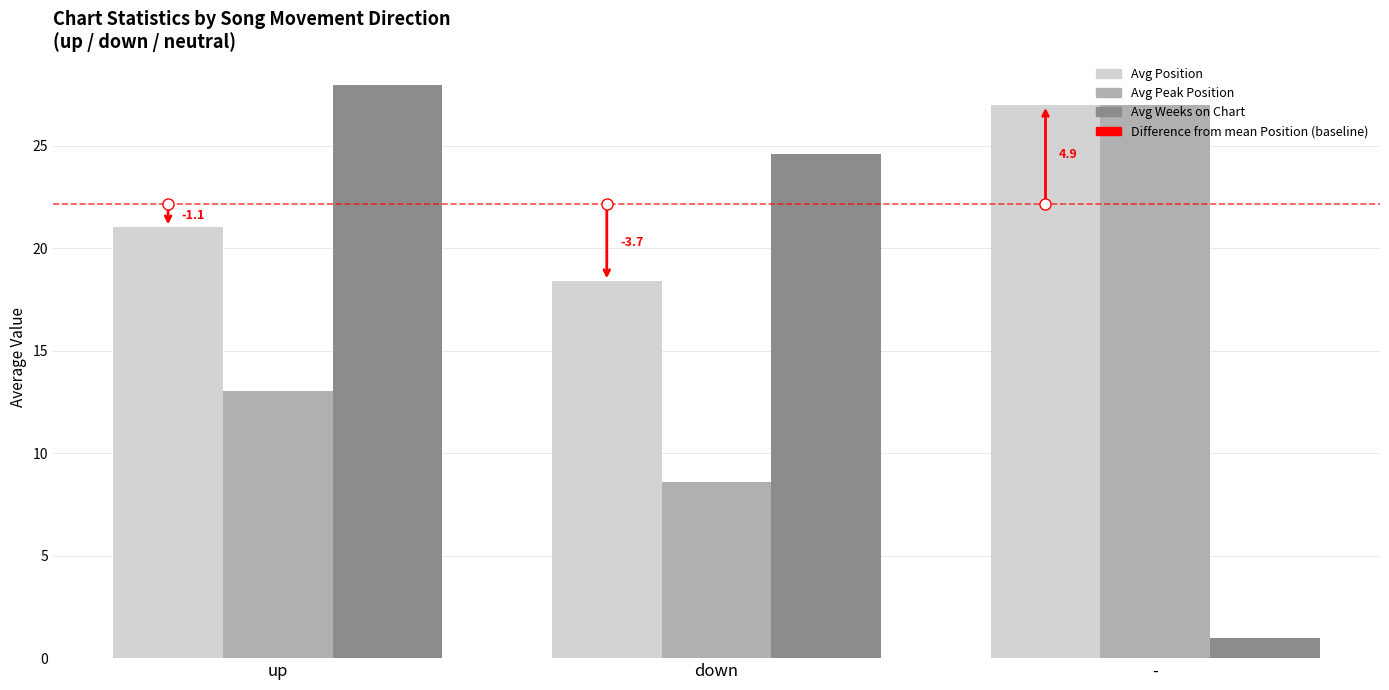

At how many categories does at least one series exceed 22?

3